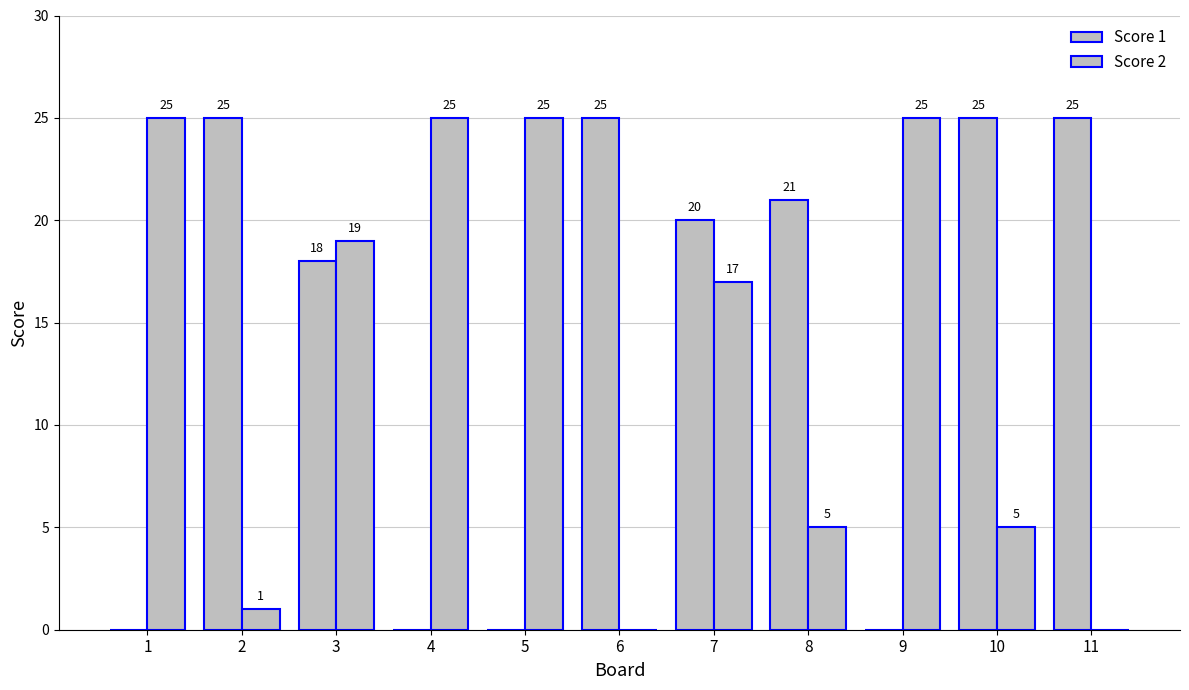

How many groups of bars are there?

11